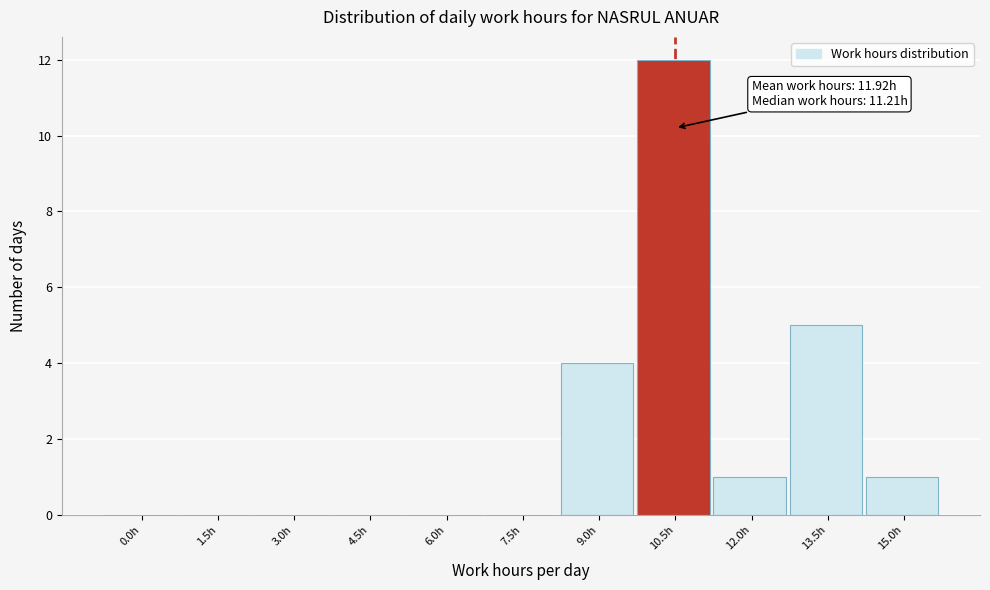

Reading right to left, what are all the values shown in this chart?

15.0h=1	13.5h=5	12.0h=1	10.5h=12	9.0h=4	7.5h=0	6.0h=0	4.5h=0	3.0h=0	1.5h=0	0.0h=0